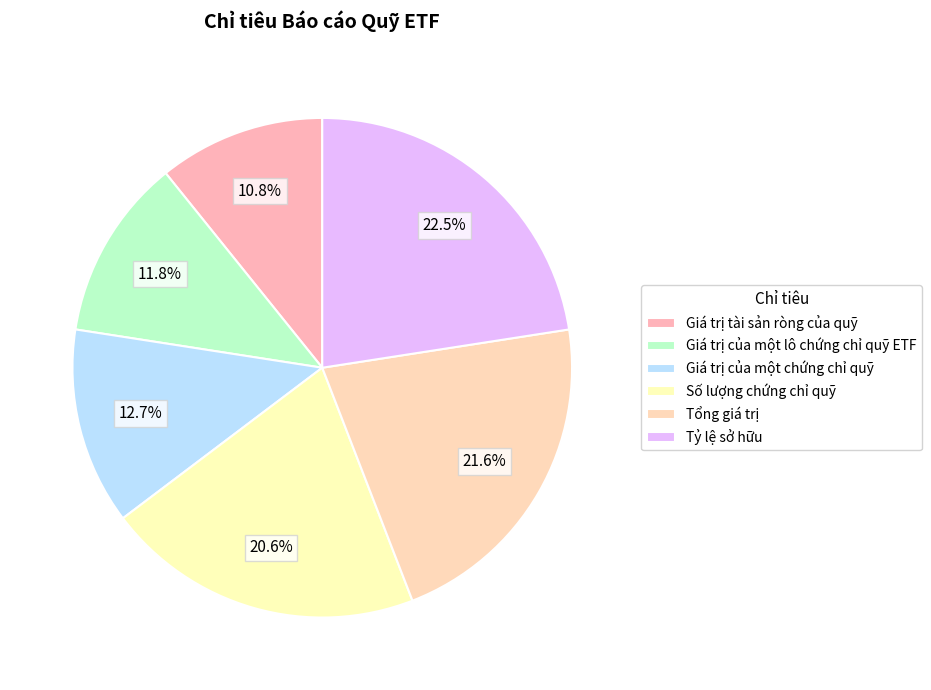

What is the largest slice in the pie chart?

Tỷ lệ sở hữu